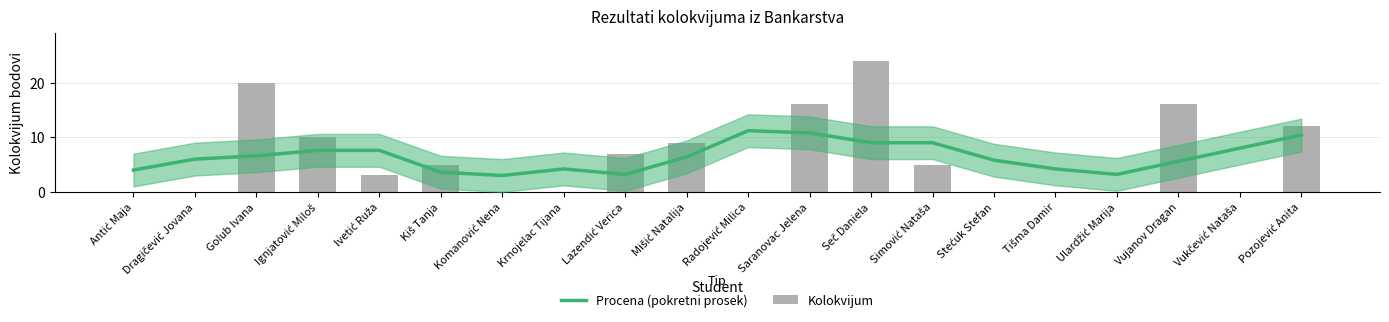

How many values in the Kolokvijum series are below 5?

10